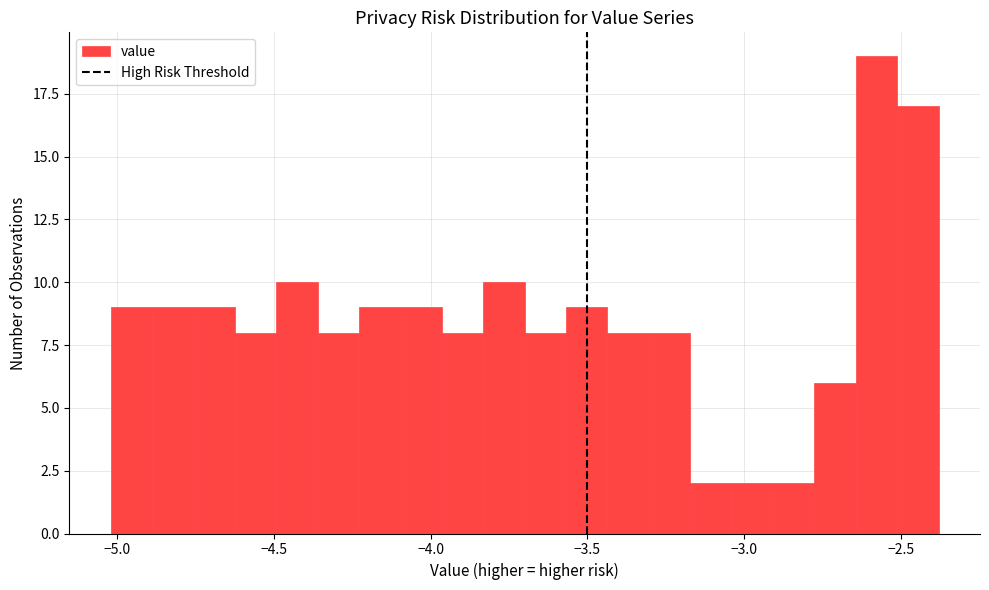

Around what value on the x-axis is the tallest bar? Give the approximate position of its centre, as read against the axis.

-2.60